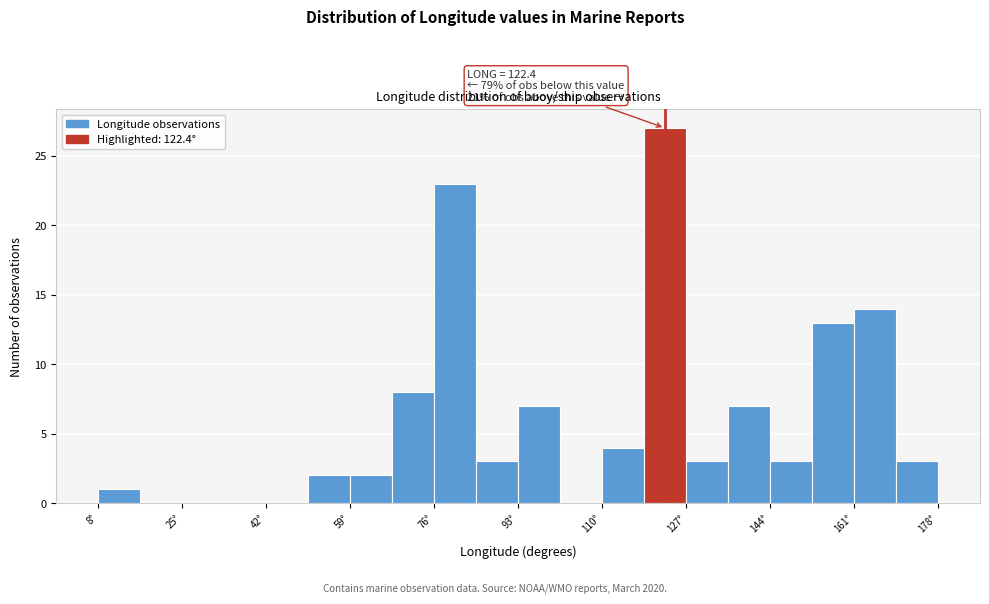

Which range on the x-axis has the tallest bar?

118 to 126